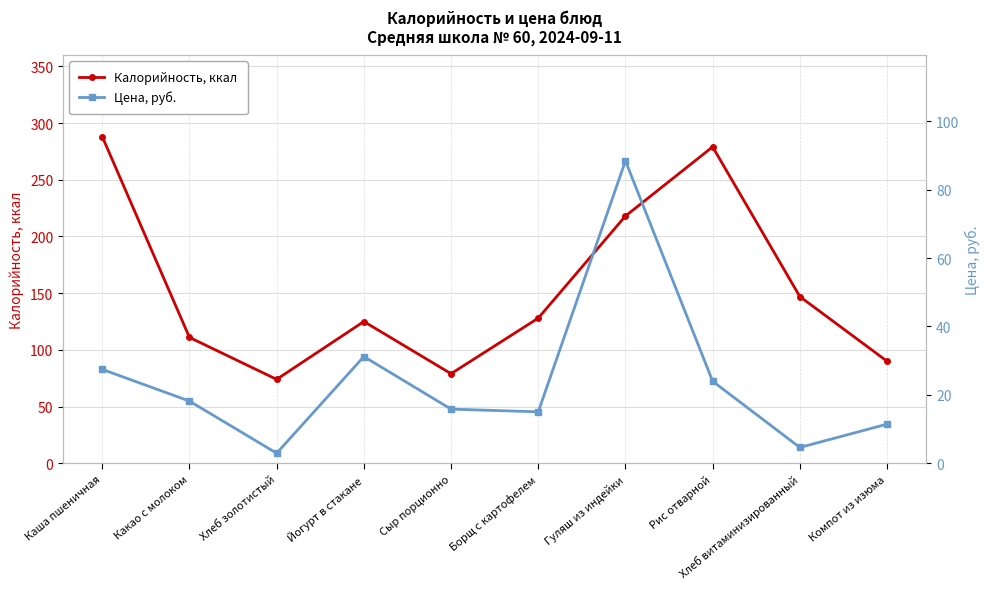

The Калорийность, ккал series shows 90.0 at Компот из изюма. True or false?

True